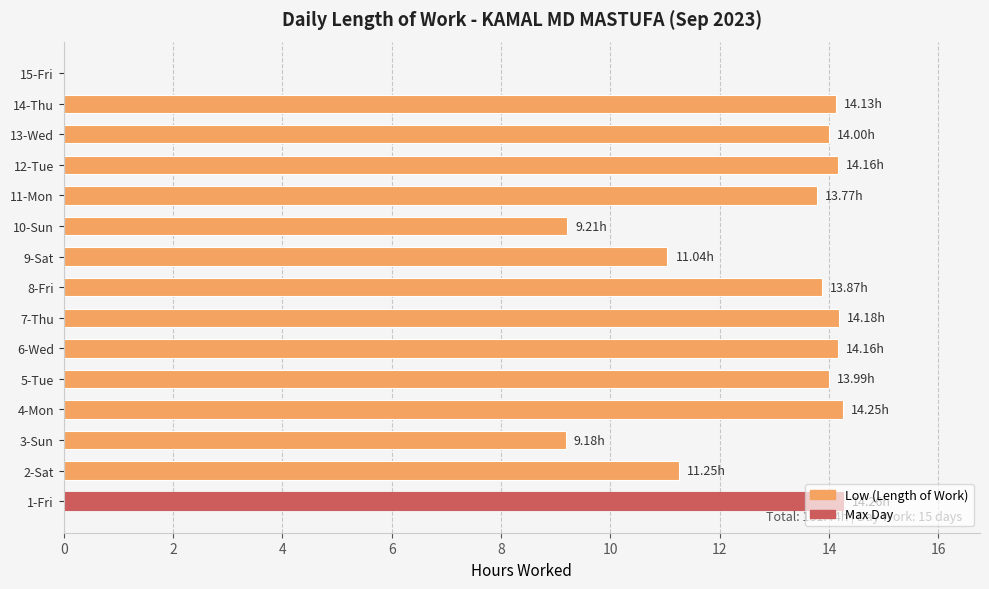

What is the change in value from 6-Wed to 11-Mon?

-0.4